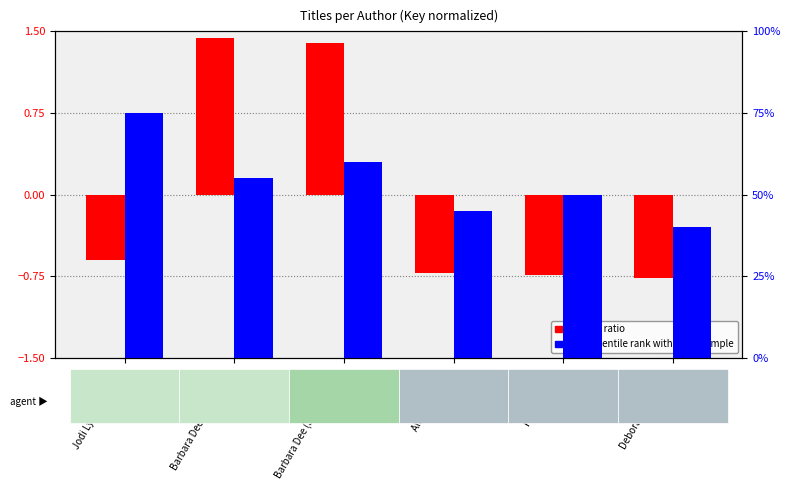

What is the greatest value displayed?

75.0